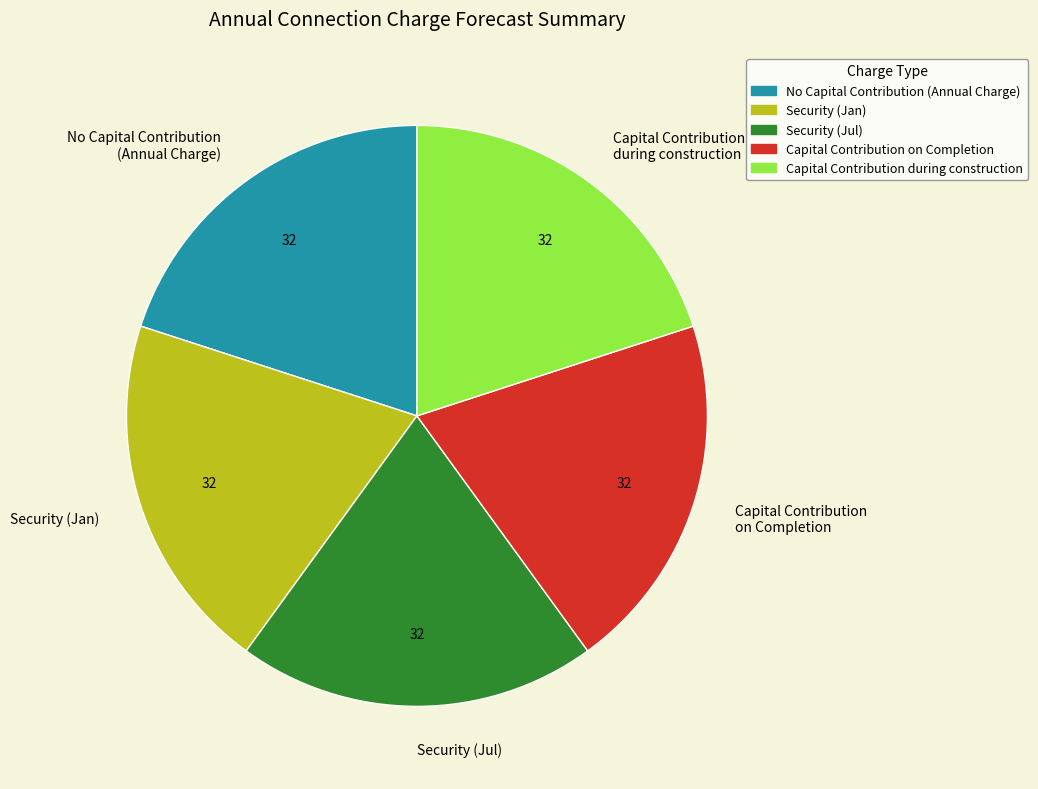

The No Capital Contribution (Annual Charge) slice represents 20% of the pie. True or false?

True